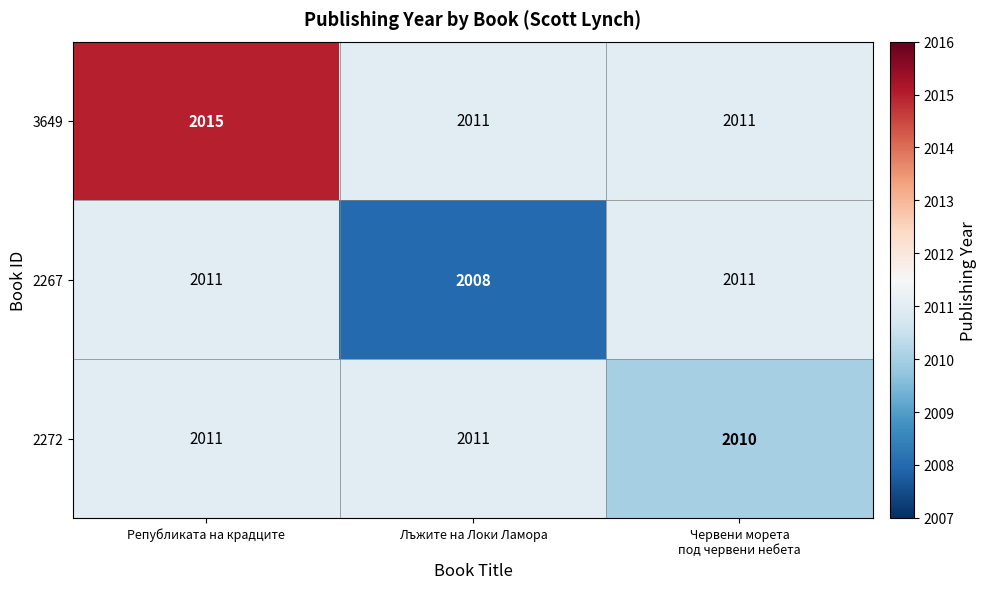

The 2267 series shows 2011 at Републиката на крадците. True or false?

True